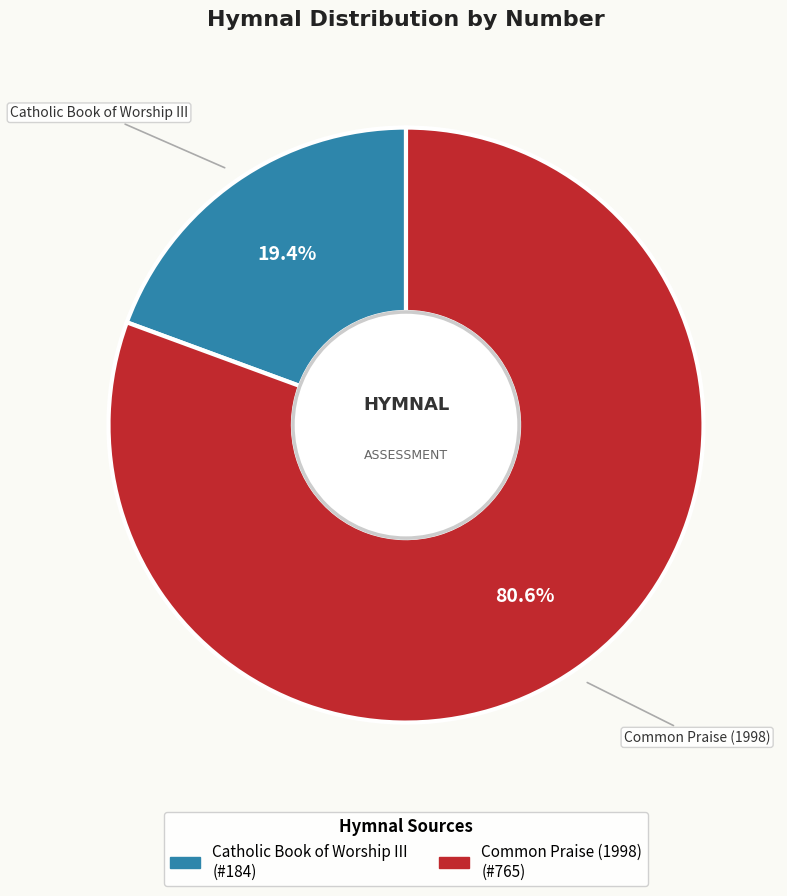

Is Catholic Book of Worship III the majority of the pie?

No